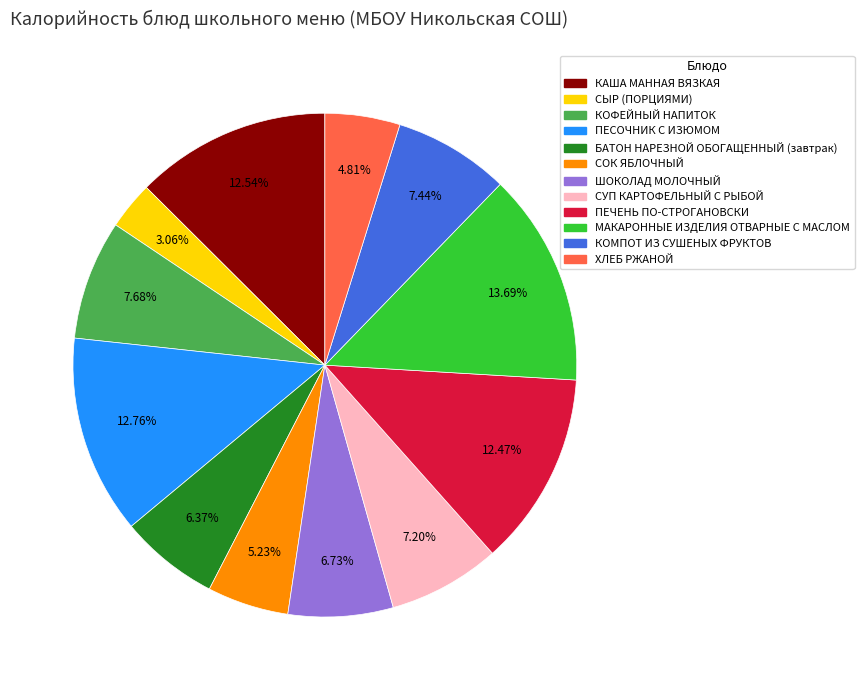

The ПЕЧЕНЬ ПО-СТРОГАНОВСКИ slice represents 27% of the pie. True or false?

False